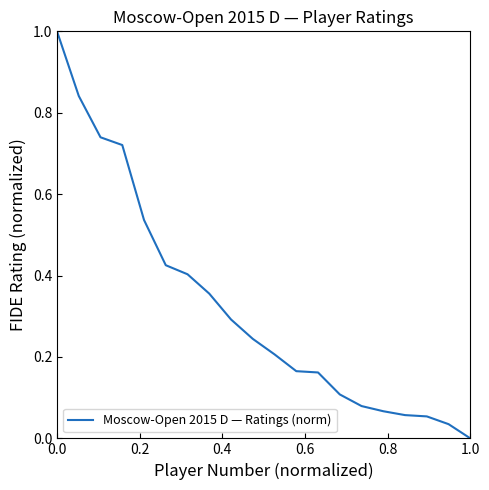

What is the difference between the maximum and minimum values?

1.0